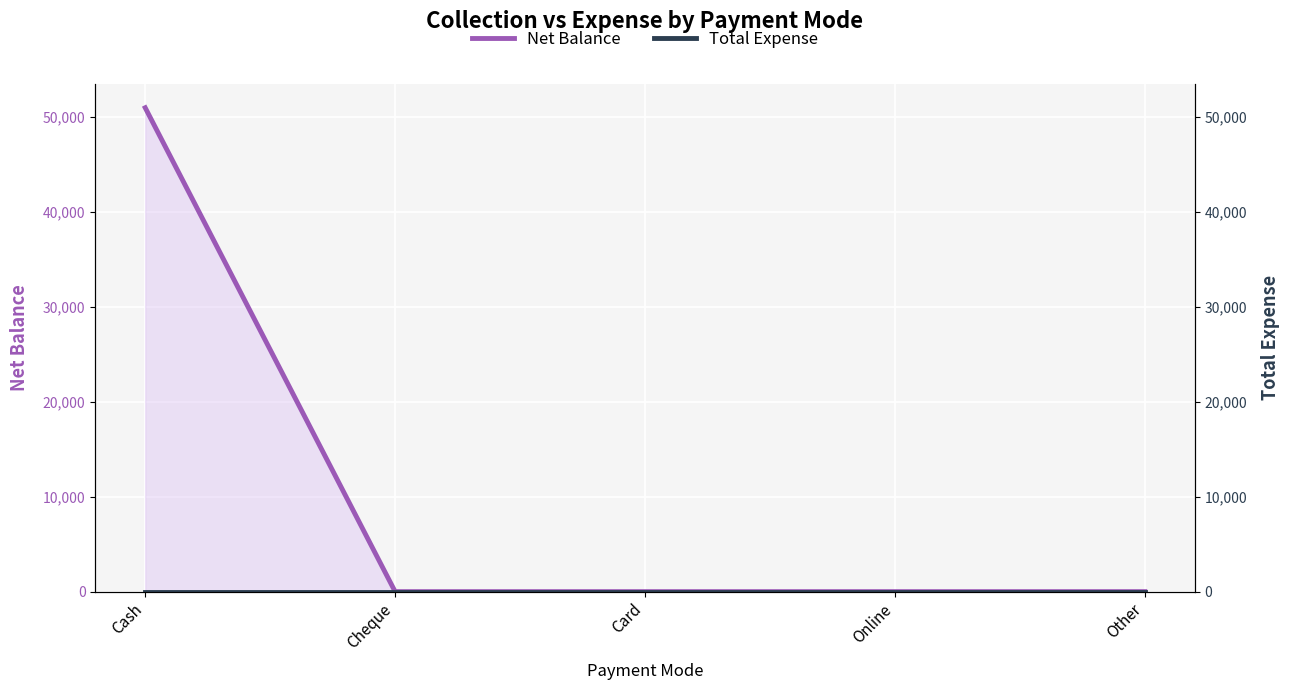

At how many categories does at least one series exceed 7113?

1